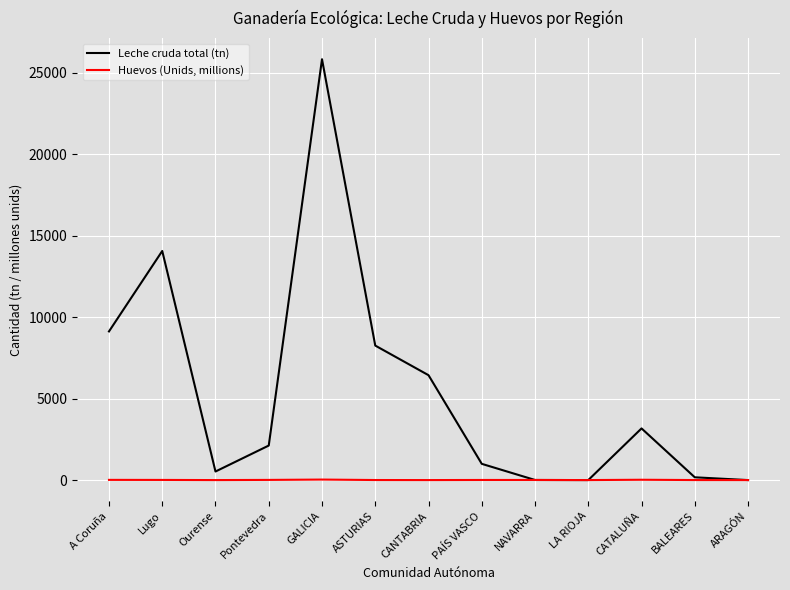

What is the greatest value displayed?

25829.7